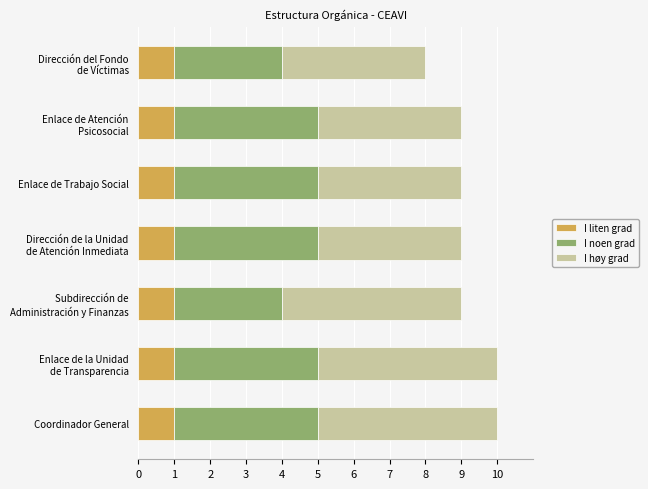

What is the sum of all I liten grad values?

7